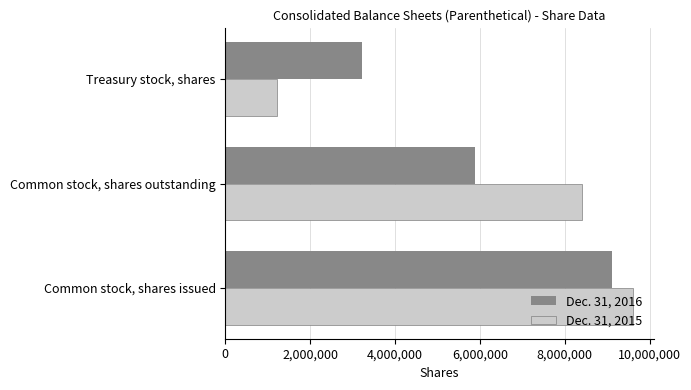

At which label is Dec. 31, 2016 closest to 6174551?

Common stock, shares outstanding